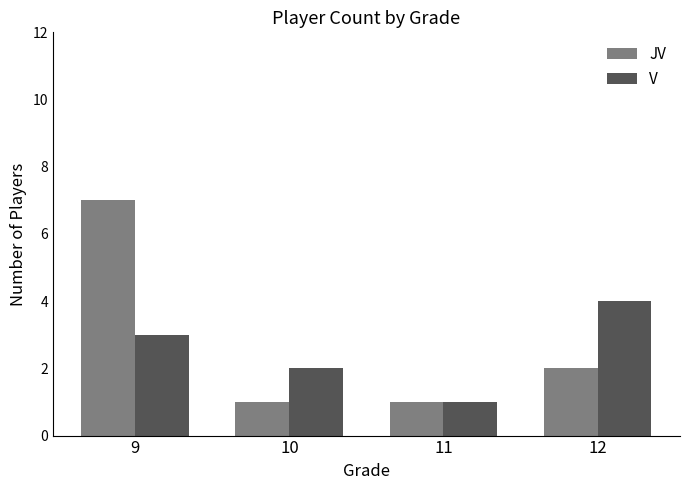

True or false: V has a value of 0 at 10.

False